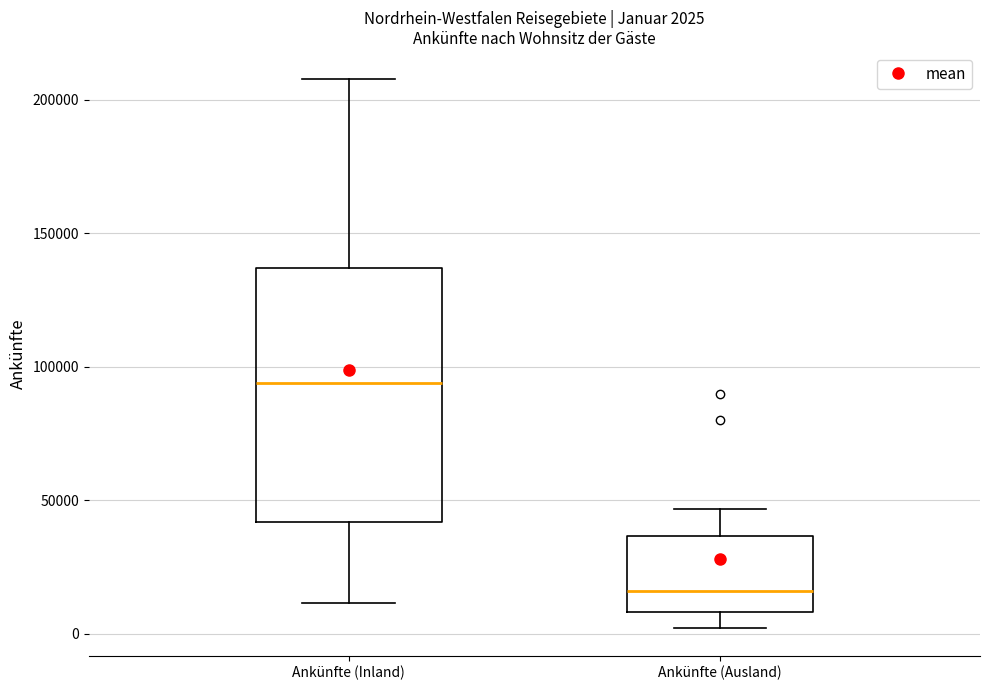

Which box has the highest median line?

Ankünfte (Inland)